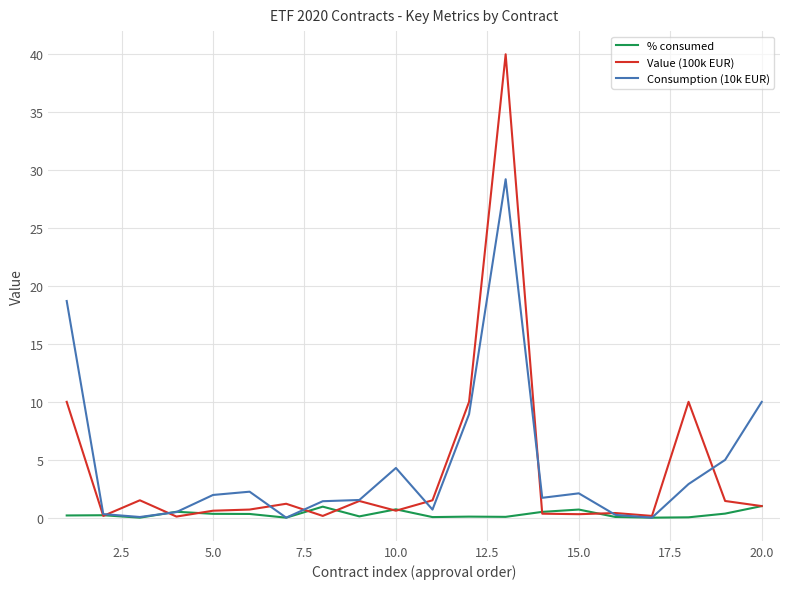

List the series in order of their peak value, lowest first.

% consumed, Consumption (10k EUR), Value (100k EUR)